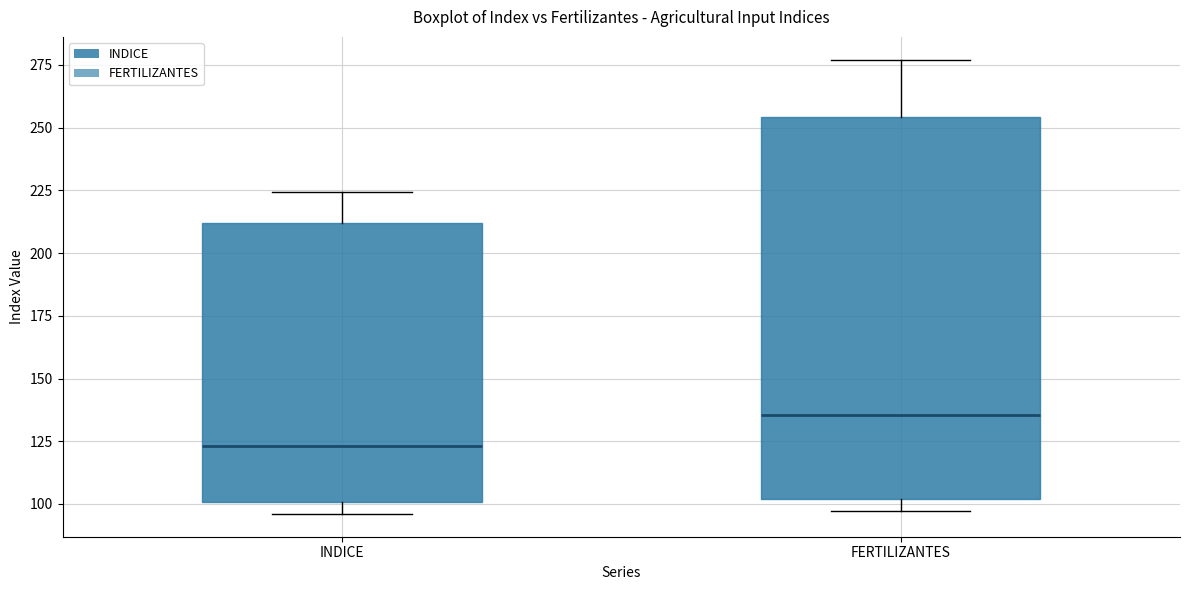

Reading left to right, transcribe this box plot: for each box, give where its median line is, the range the box spans, and where its two whiskers end, as read against the y-axis. The values are not printed on the chart, so give them approximately, as read against the axis.

INDICE: median 125, box 100 to 210, whiskers 95 to 225
FERTILIZANTES: median 135, box 100 to 255, whiskers 95 to 275